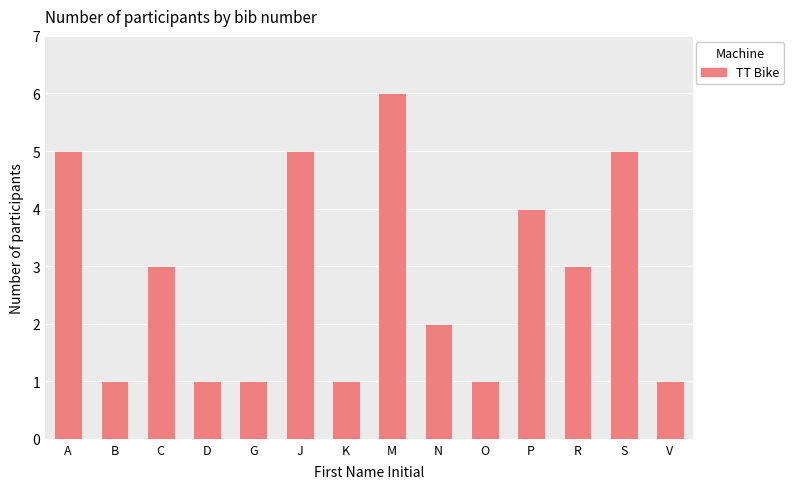

Reading right to left, extract all data points from this chart.

1	5	3	4	1	2	6	1	5	1	1	3	1	5